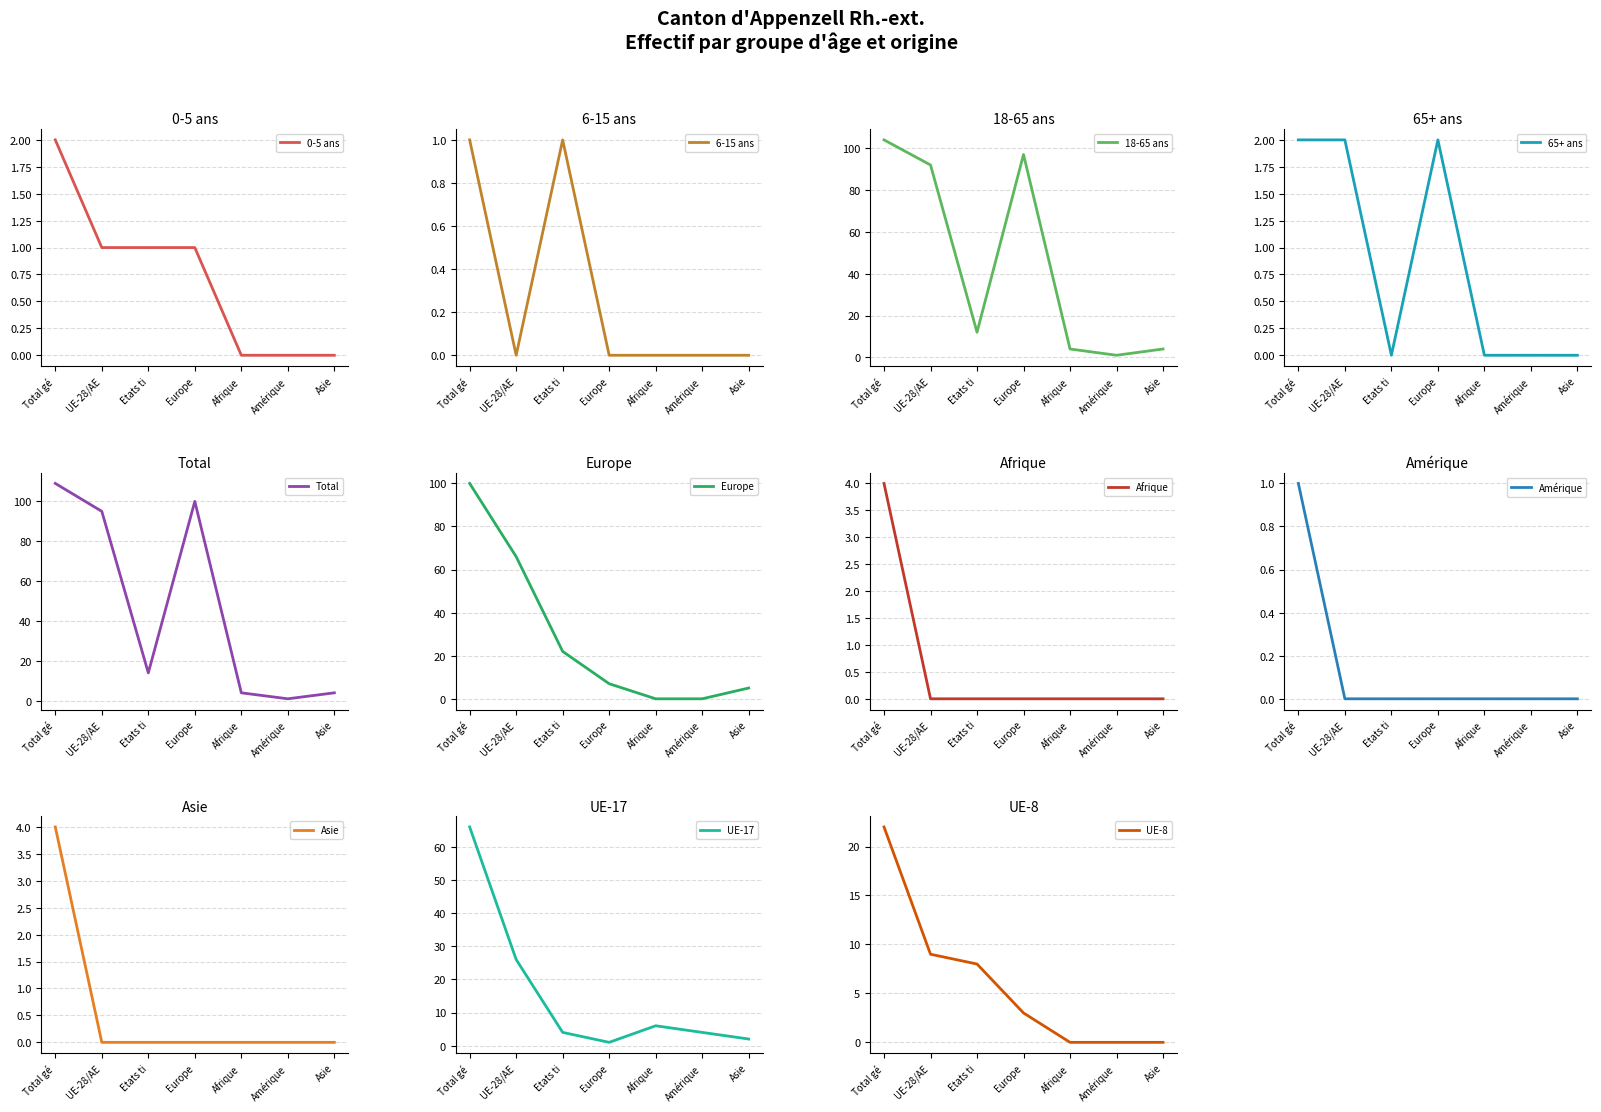

Which series has the largest total across all categories?

Europe